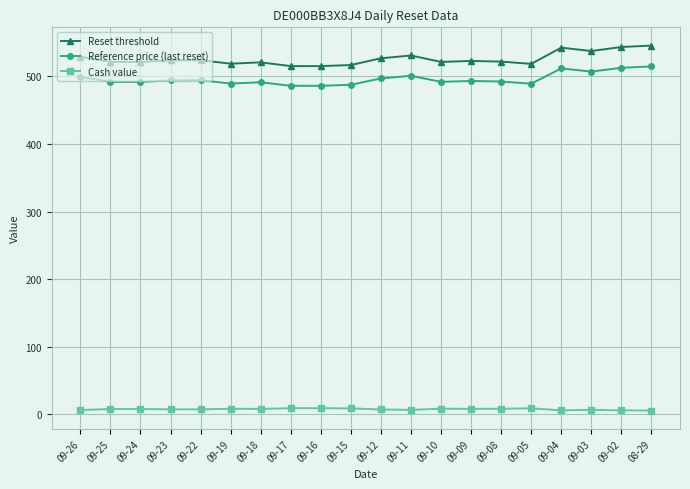

At 09-24, list the series in order from largest to smallest.

Reset threshold, Reference price (last reset), Cash value